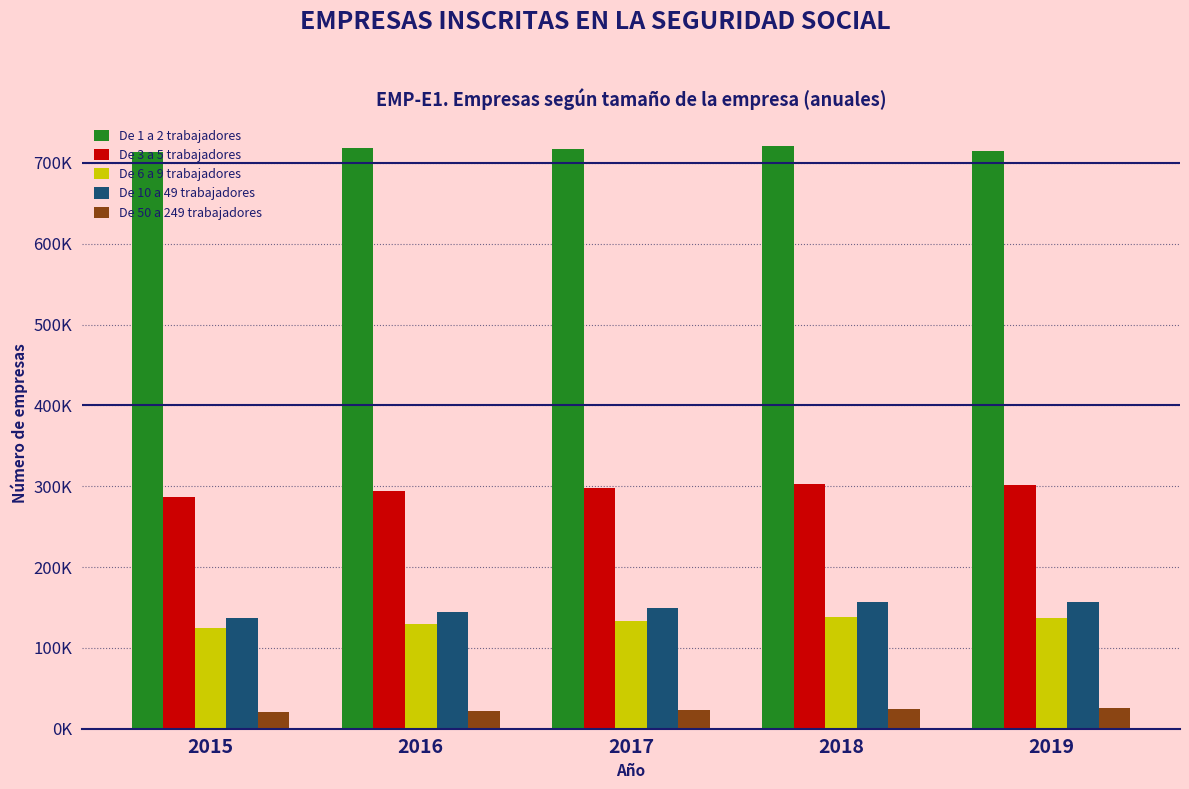

What are all the series names shown in the legend?

De 1 a 2 trabajadores, De 3 a 5 trabajadores, De 6 a 9 trabajadores, De 10 a 49 trabajadores, De 50 a 249 trabajadores